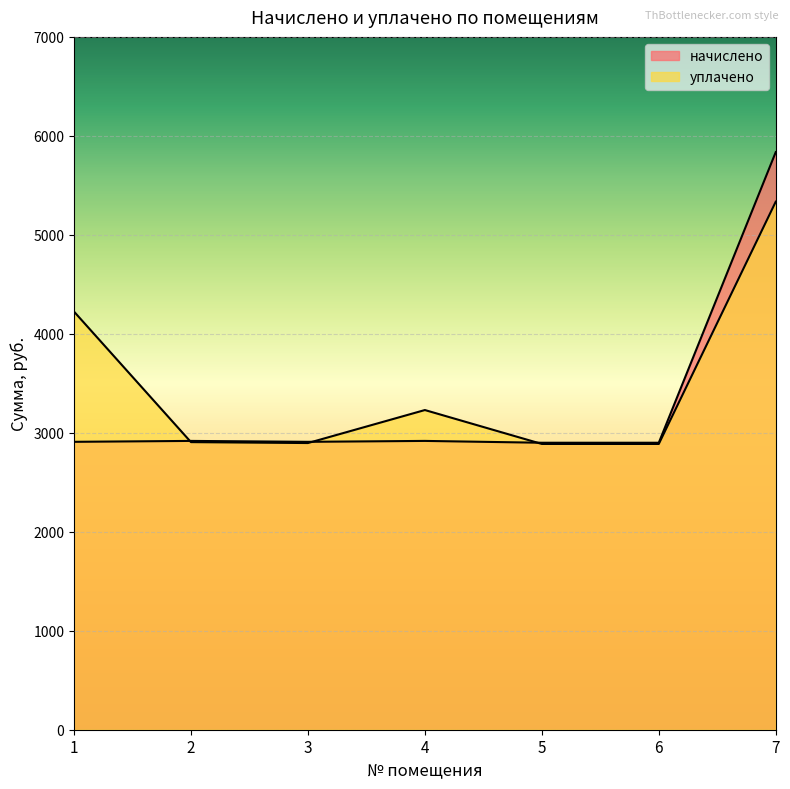

What is the approximate value of уплачено at 3?

2896.4